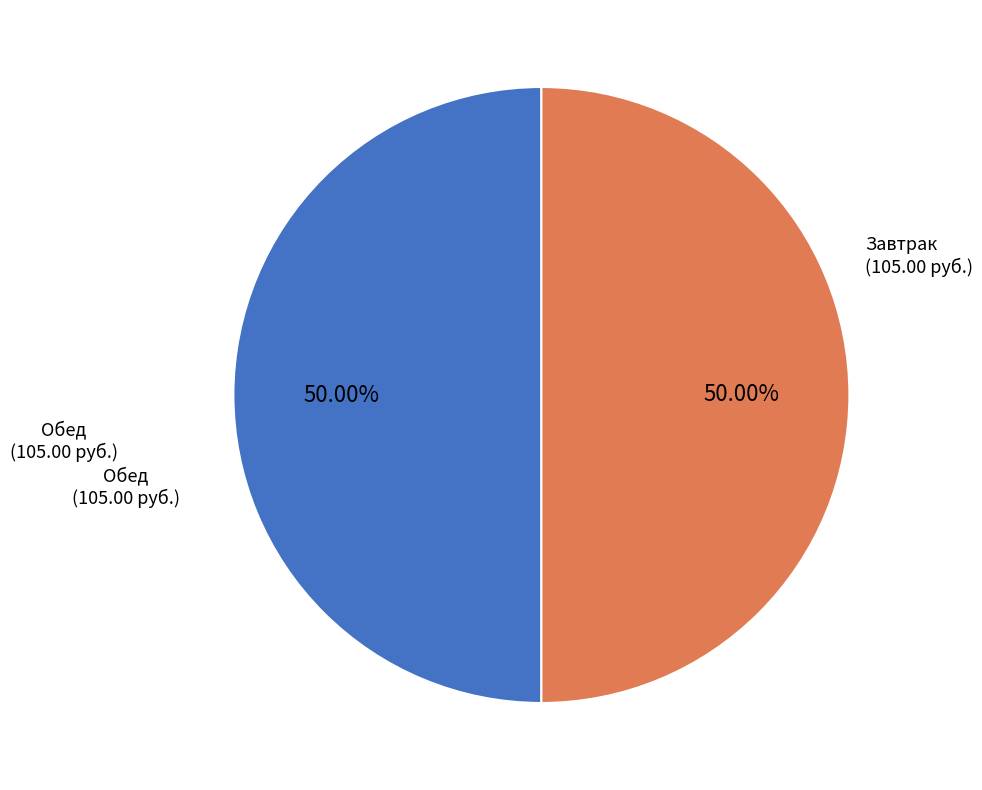

Count the number of slices in the pie.

2